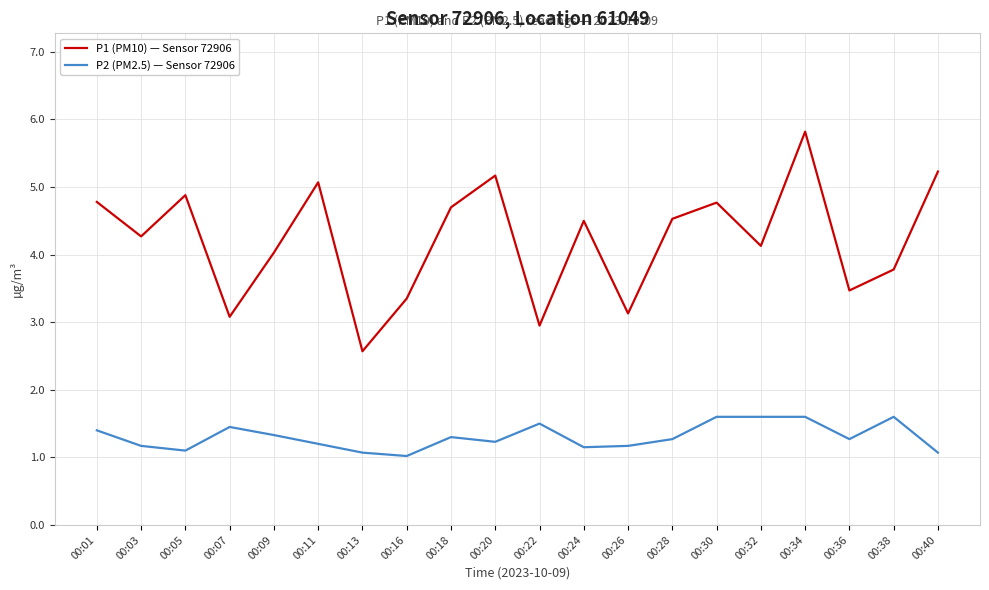

What is the greatest value displayed?

5.8